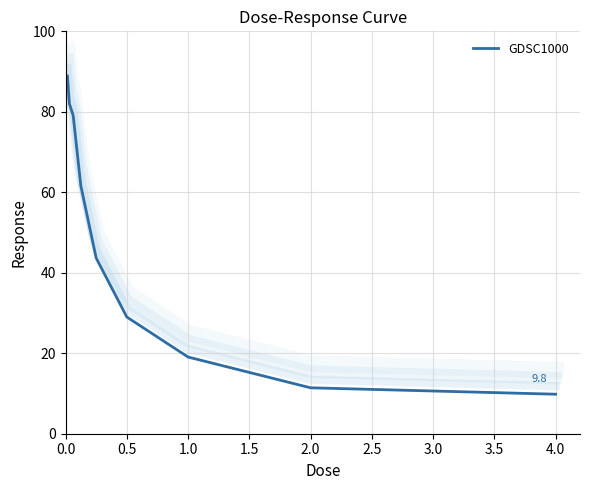

What is the minimum value for GDSC1000?

9.8